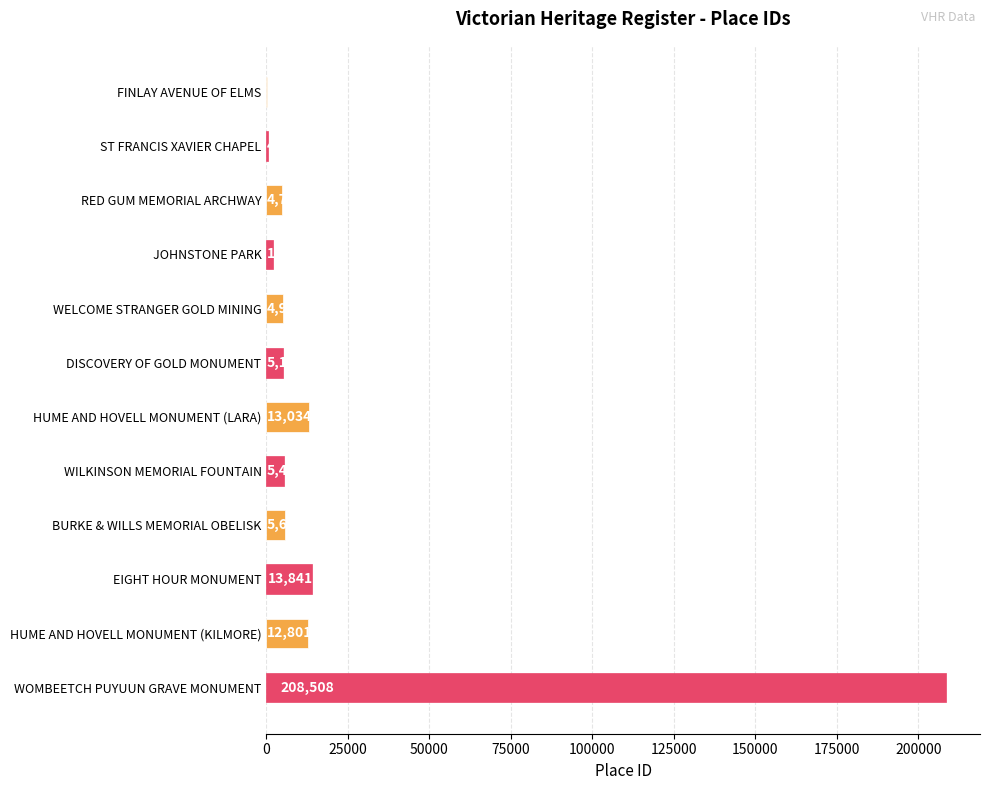

What is the maximum value shown in the chart?

208508